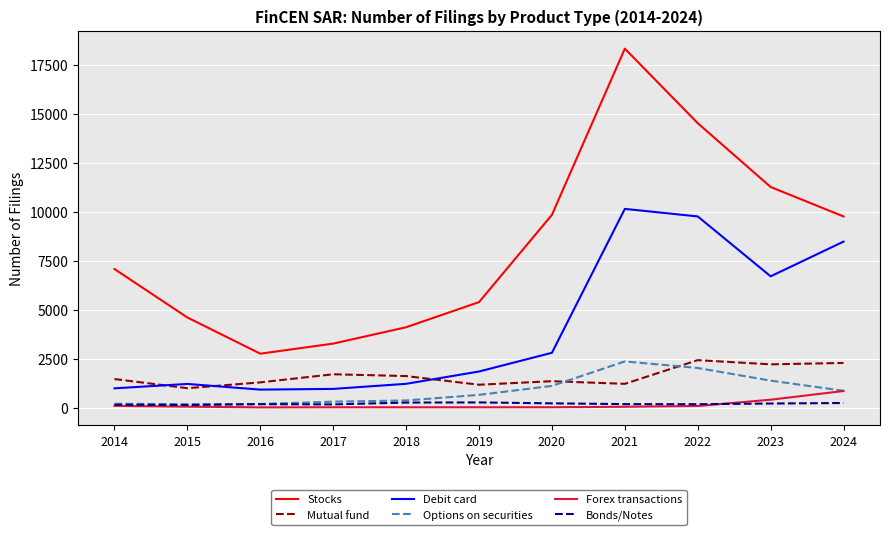

What is the sum of all Debit card values?

45194